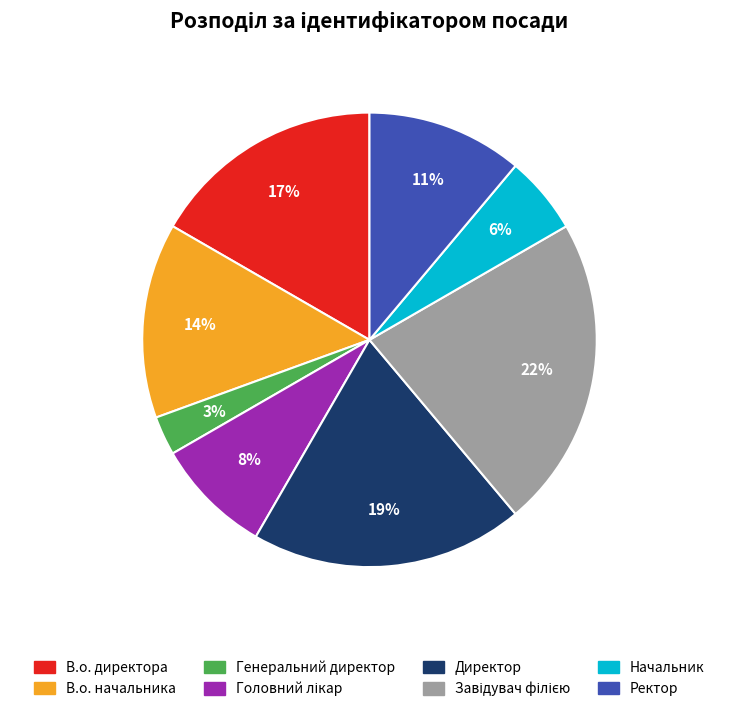

To the nearest percent, what is the average slice percentage?

12%